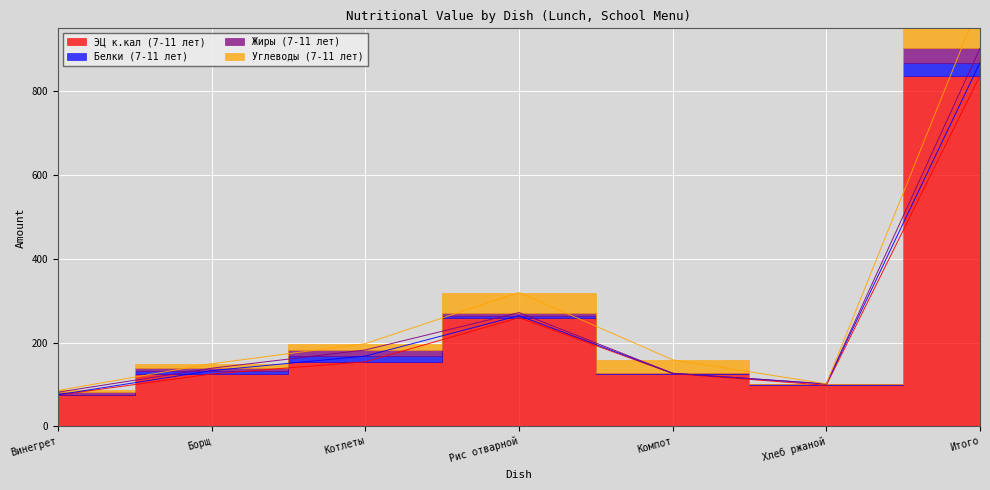

What is the average value of the ЭЦ к.кал (7-11 лет) series?

239.2